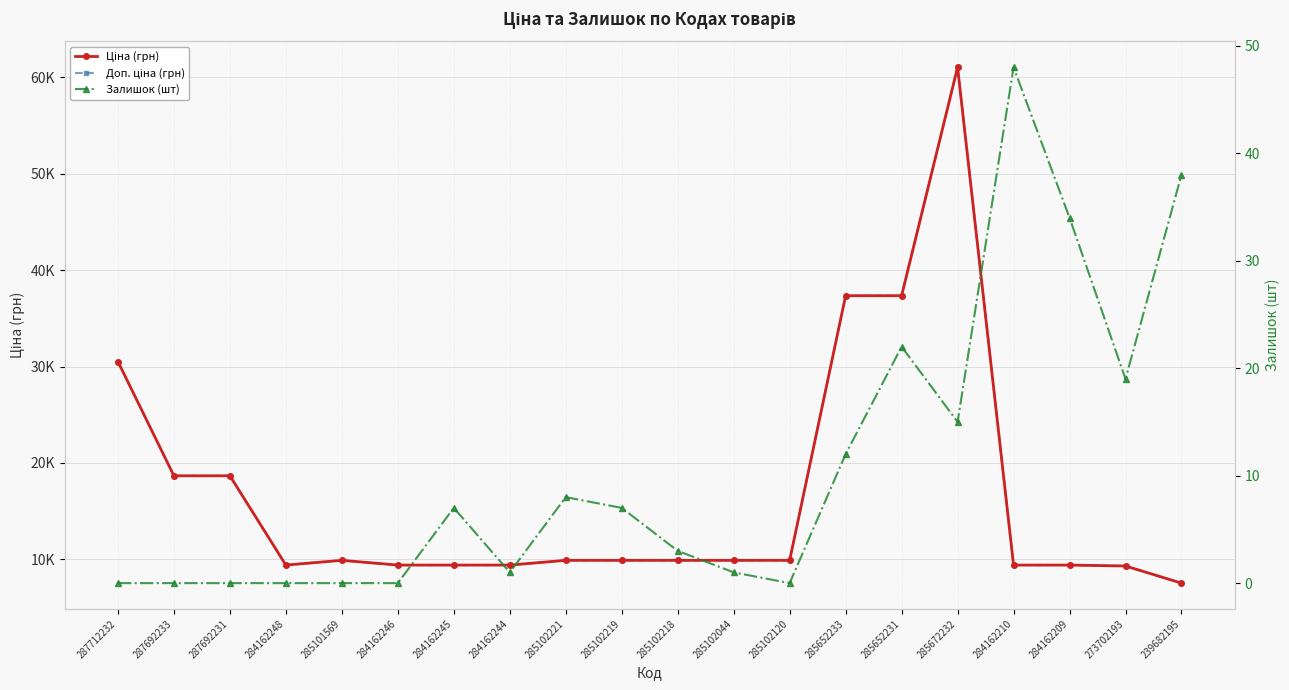

What is the label of the 2nd point from the right?

273702193